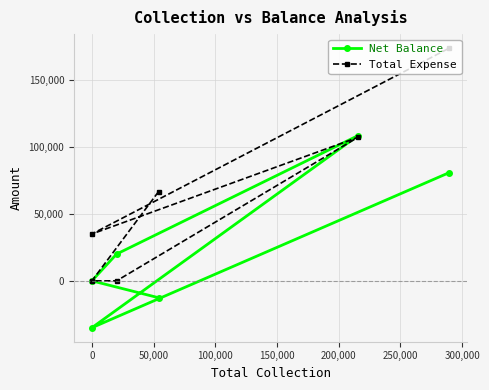

What is the highest value of the Net Balance series?

108470